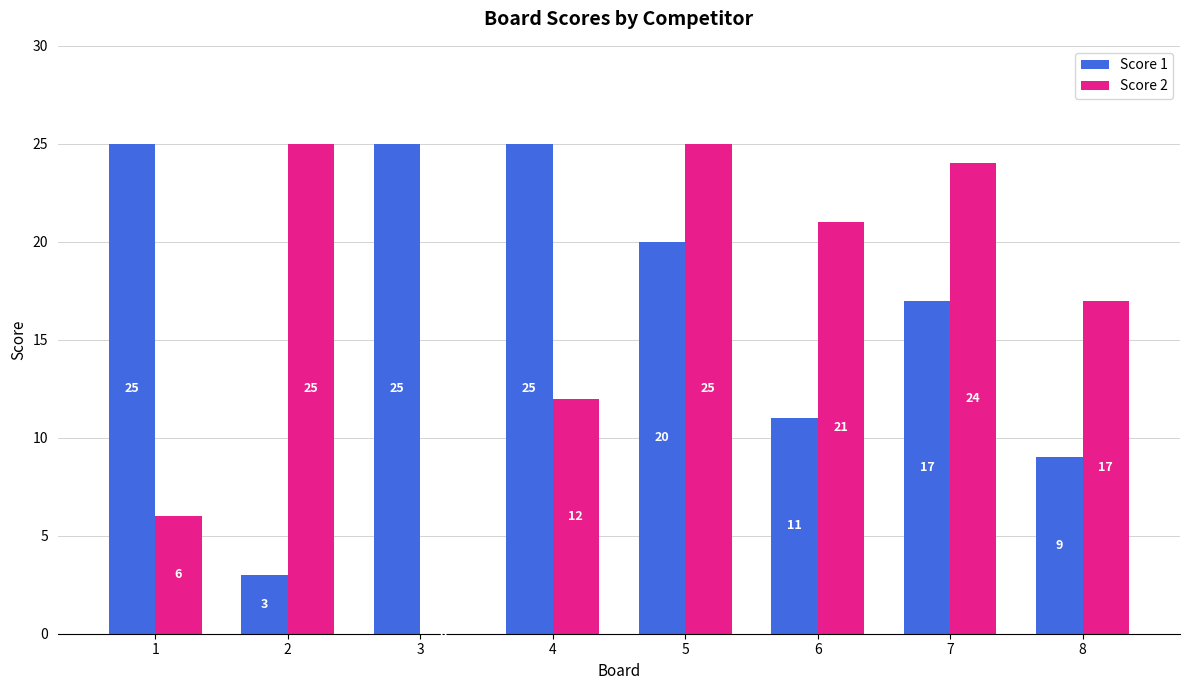

Is it true that Score 2 equals 0 at 3?

True